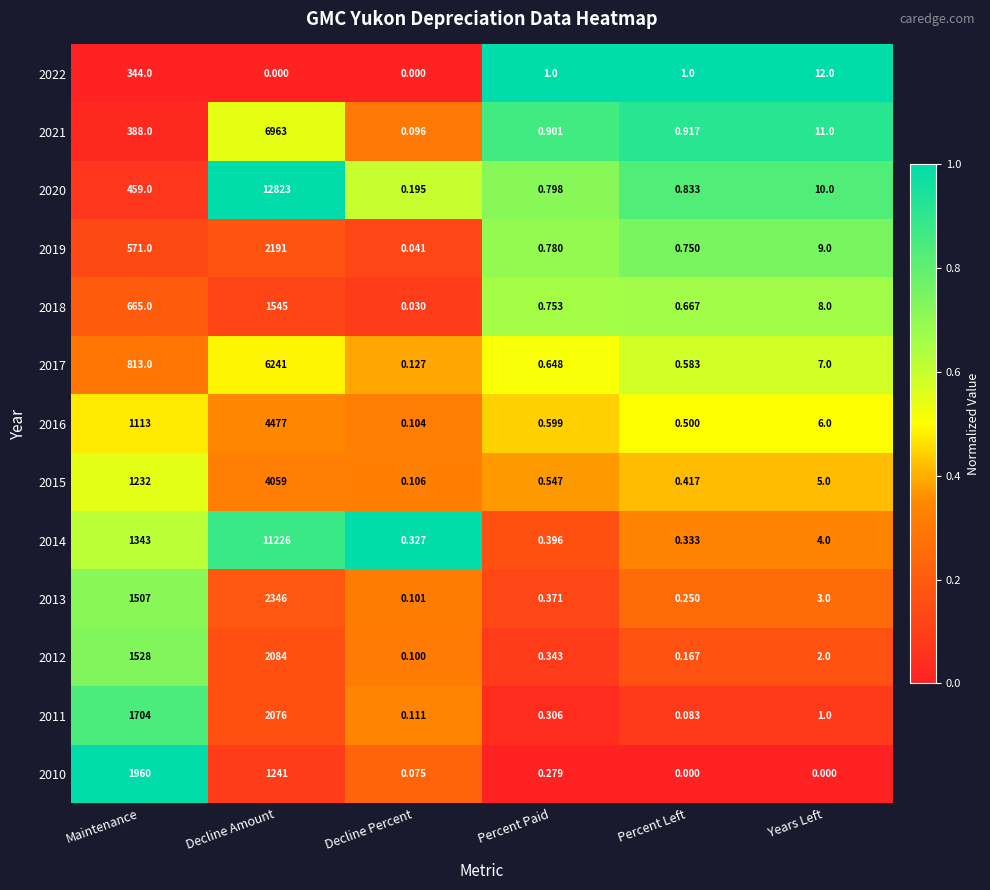

Between Maintenance and Years Left, which series saw the biggest shift?

2010